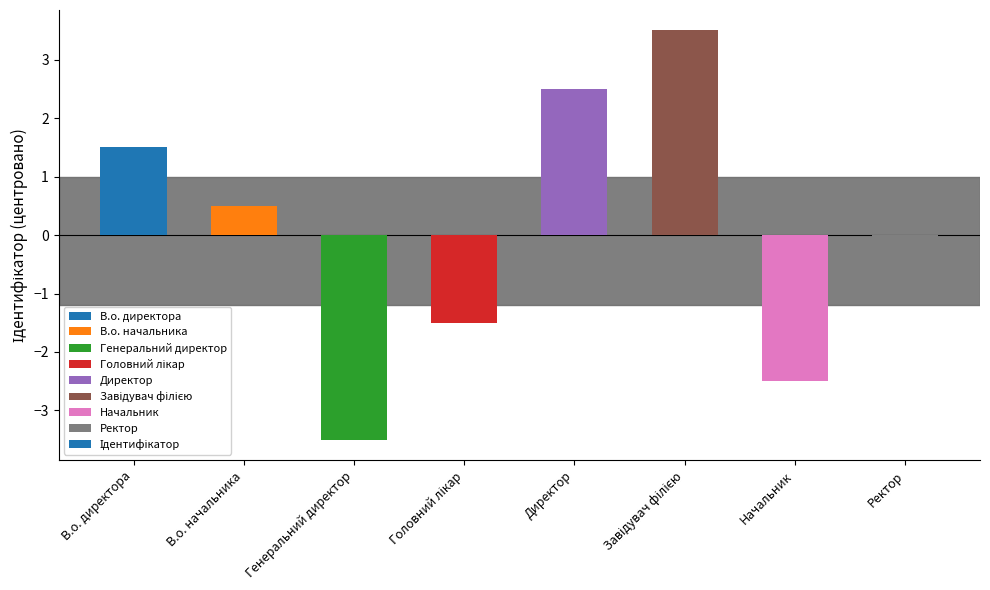

How many data points are less than 0?

4